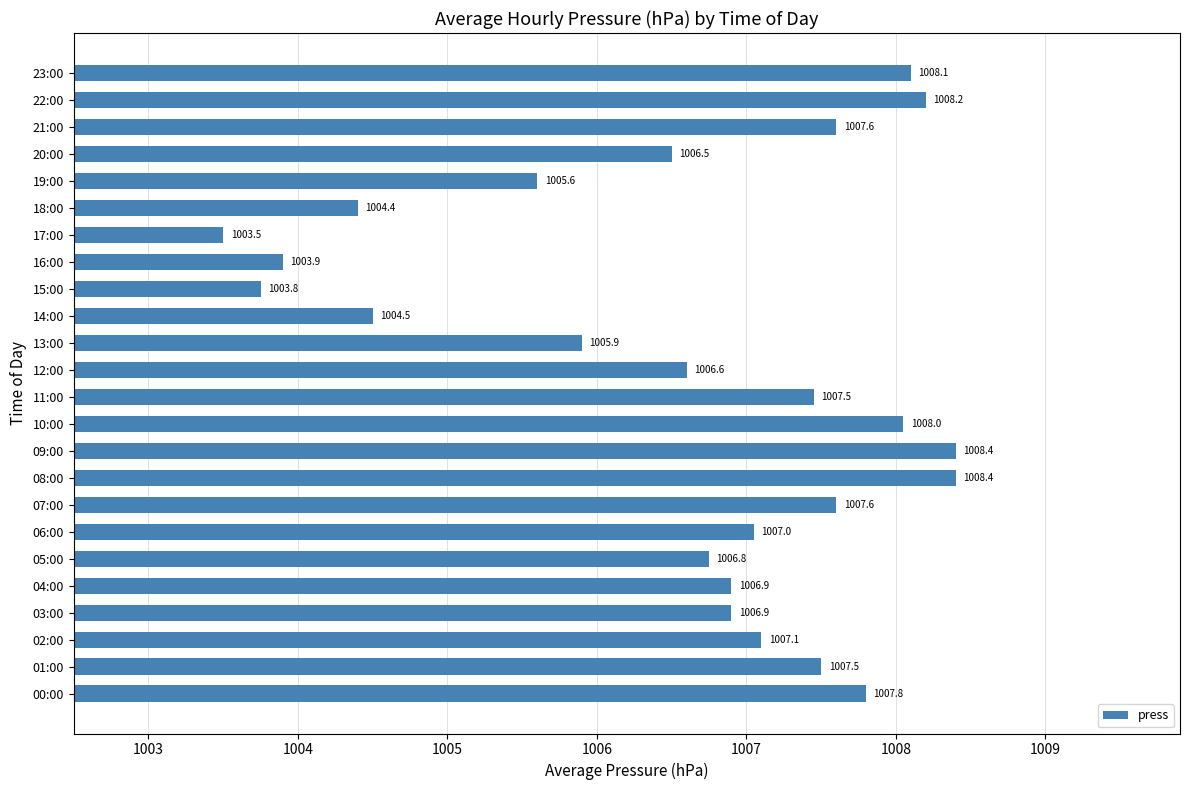

Approximately how many times larger is the value at 04:00 compared to 06:00?

1.0